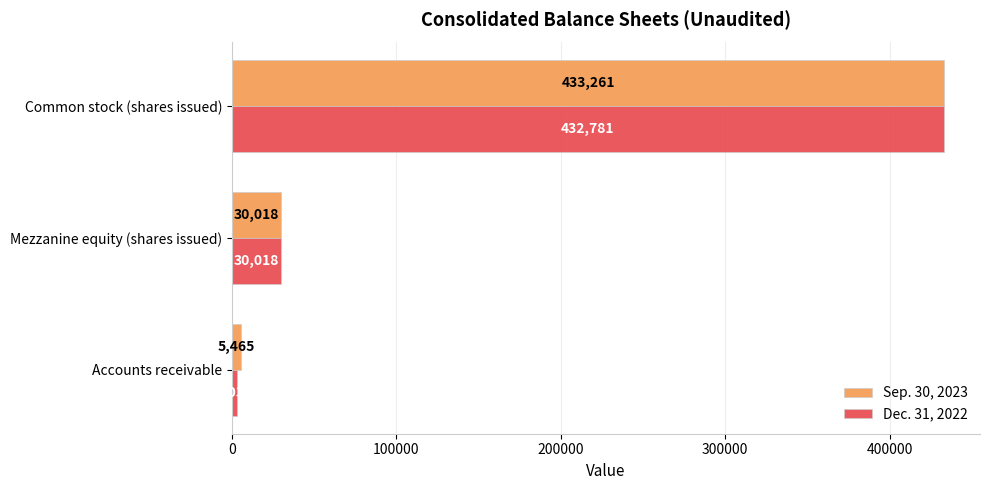

What is the smallest value displayed?

3031